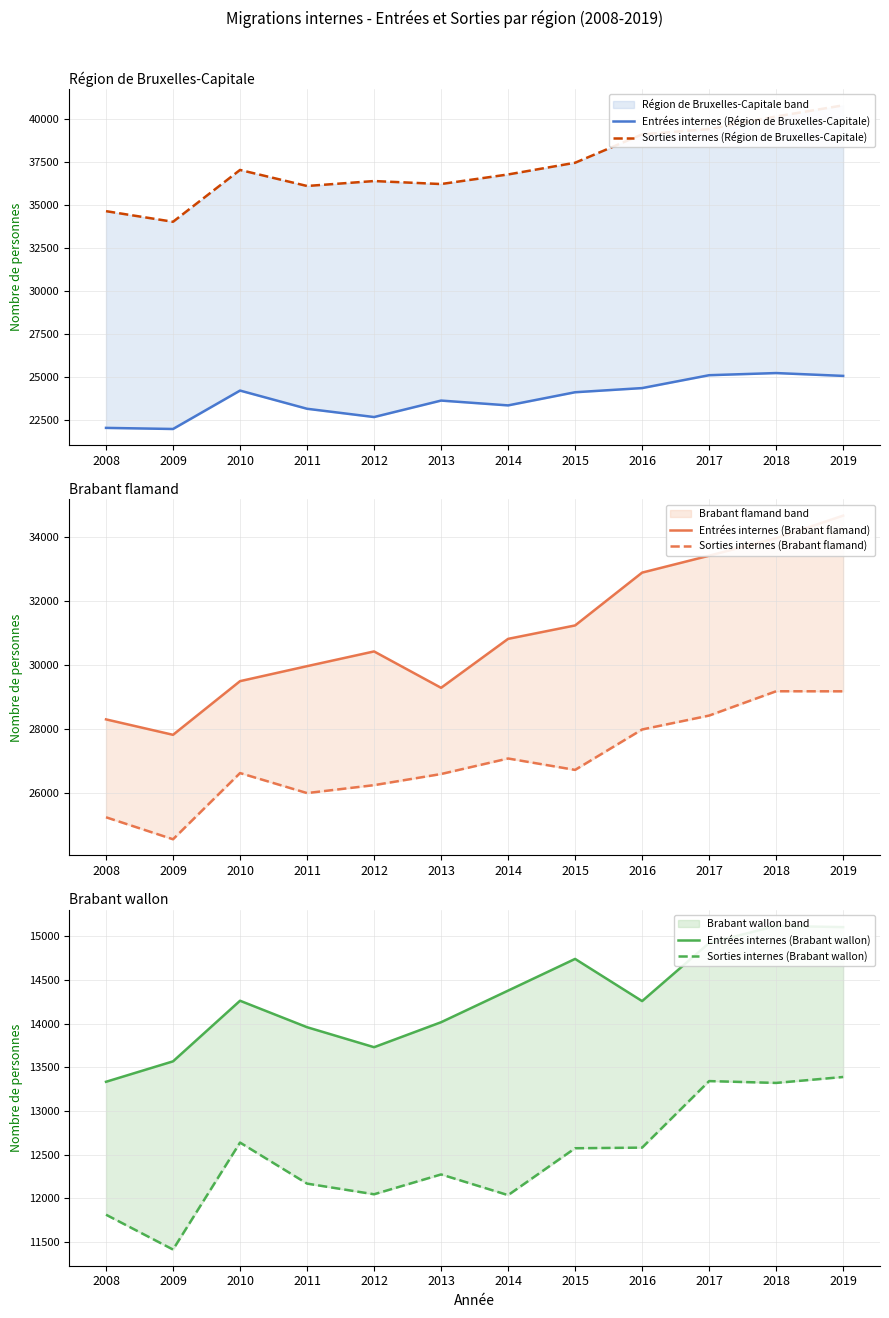

At how many categories does at least one series exceed 15677?

12